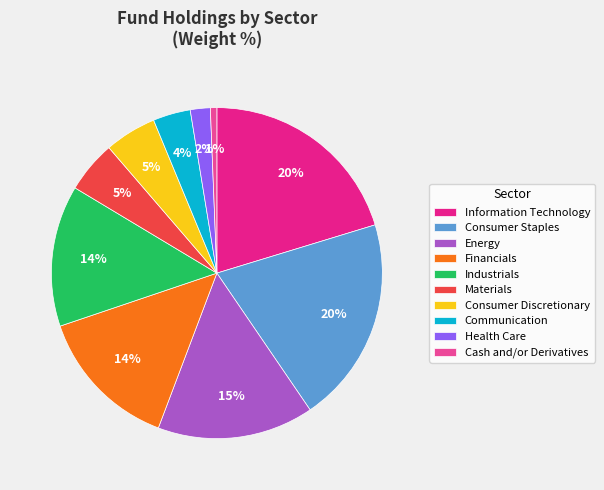

Which slice is the smallest?

Cash and/or Derivatives